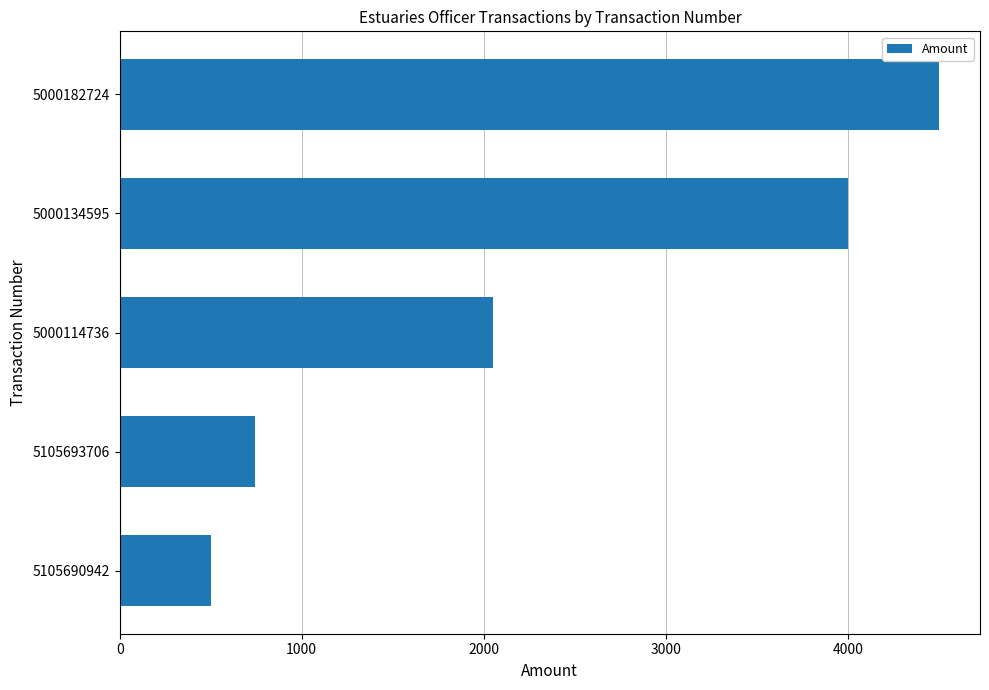

Are the bars horizontal?

Yes